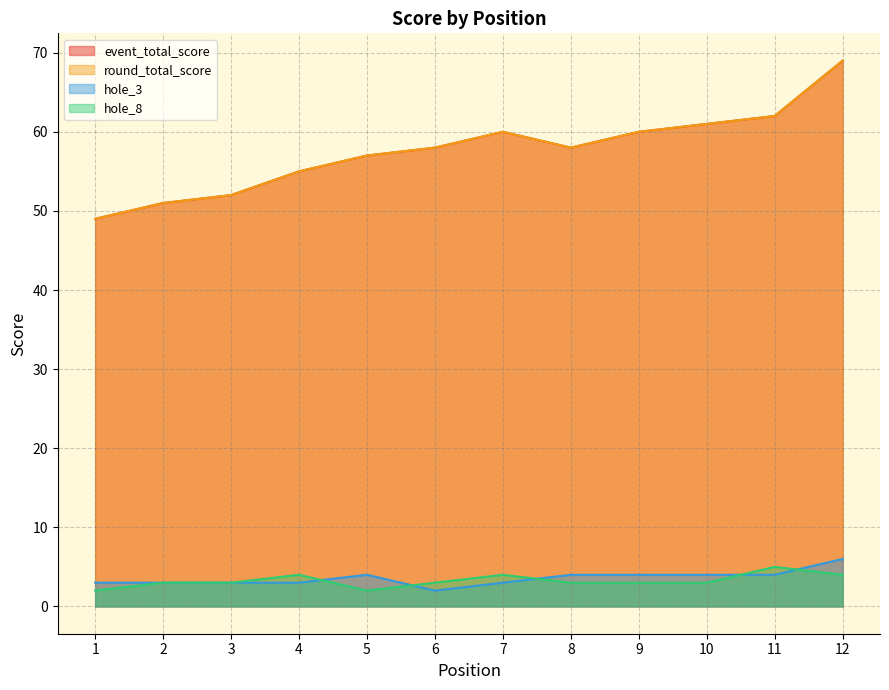

Rank the categories by hole_3 value from highest to lowest.

12, 5, 8, 9, 10, 11, 1, 2, 3, 4, 7, 6